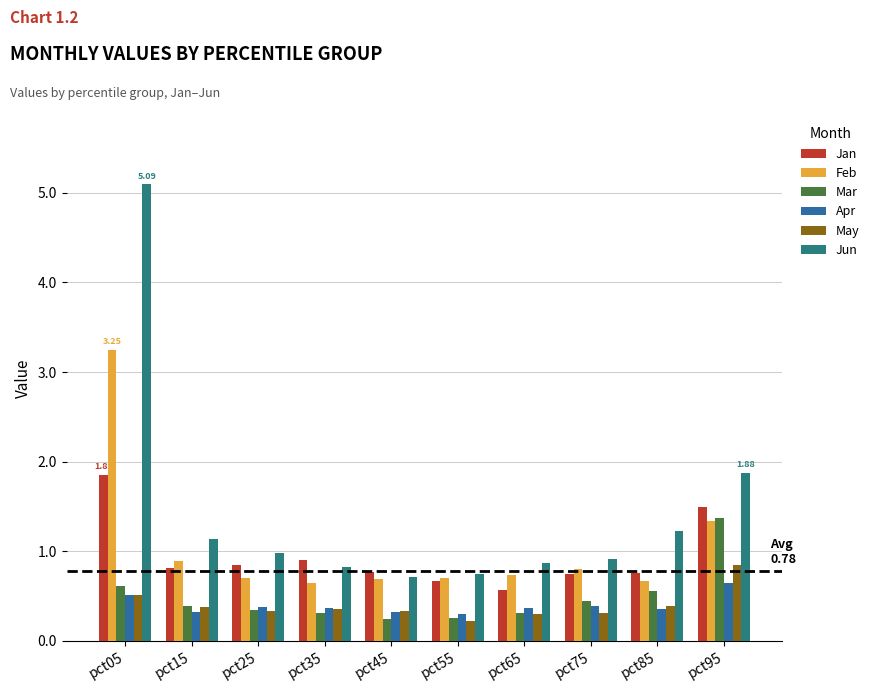

At which category is the sum across all series the highest?

pct05